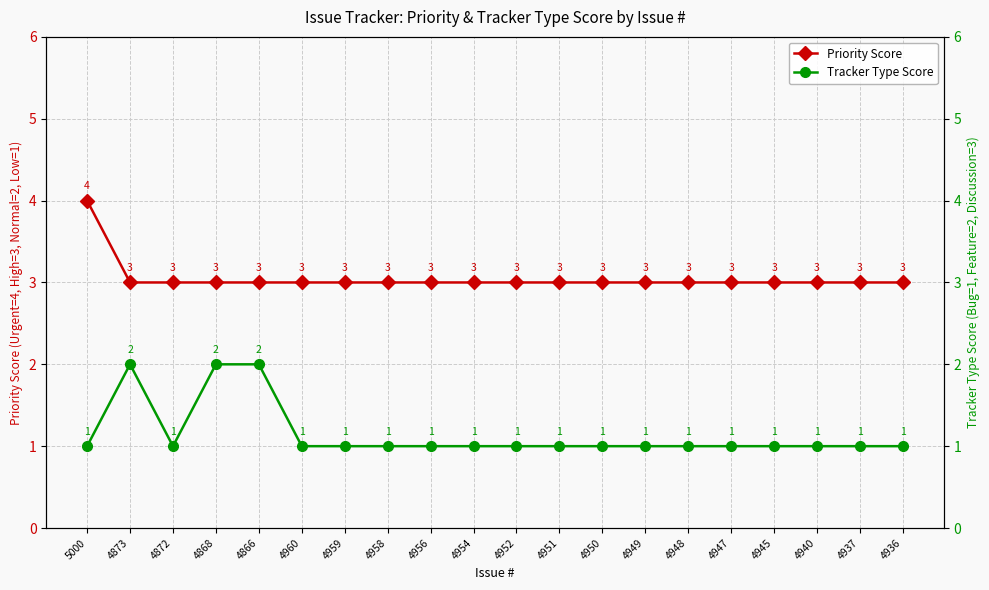

Is the value of Priority Score at 4936 greater than the value of Tracker Type Score at 4951?

Yes